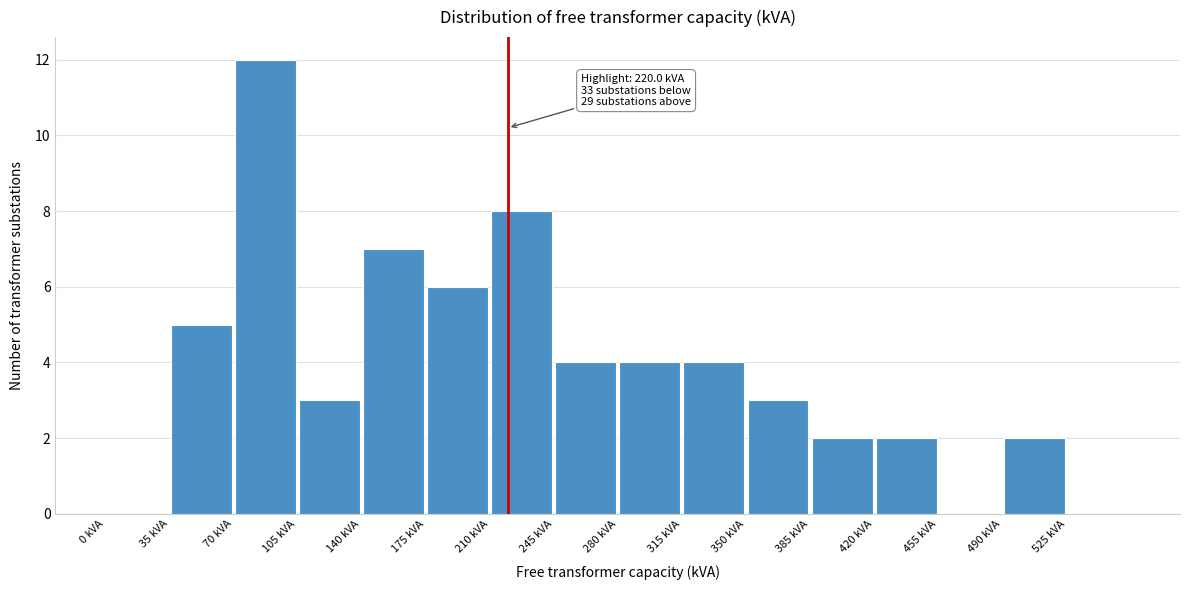

Which range on the x-axis has the tallest bar?

70 to 105